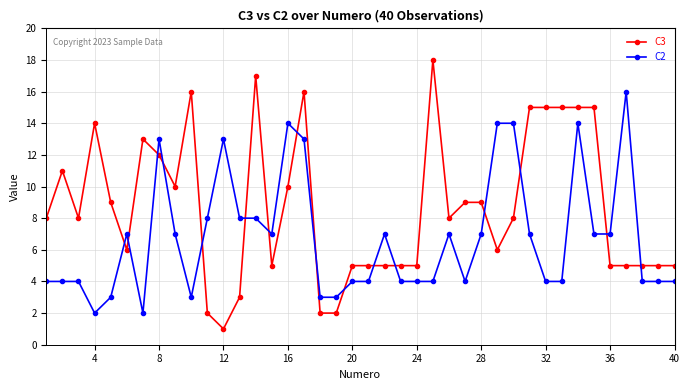

True or false: C2 and C3 intersect in this chart.

True